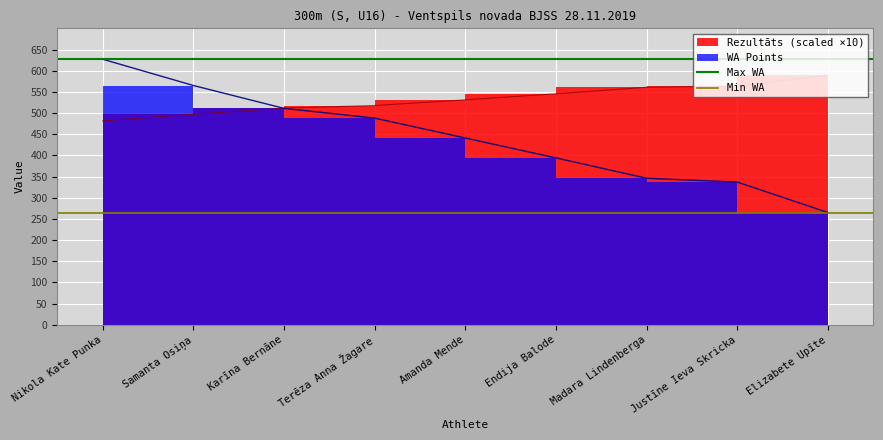

At which category is the sum across all series the highest?

Nikola Kate Punka